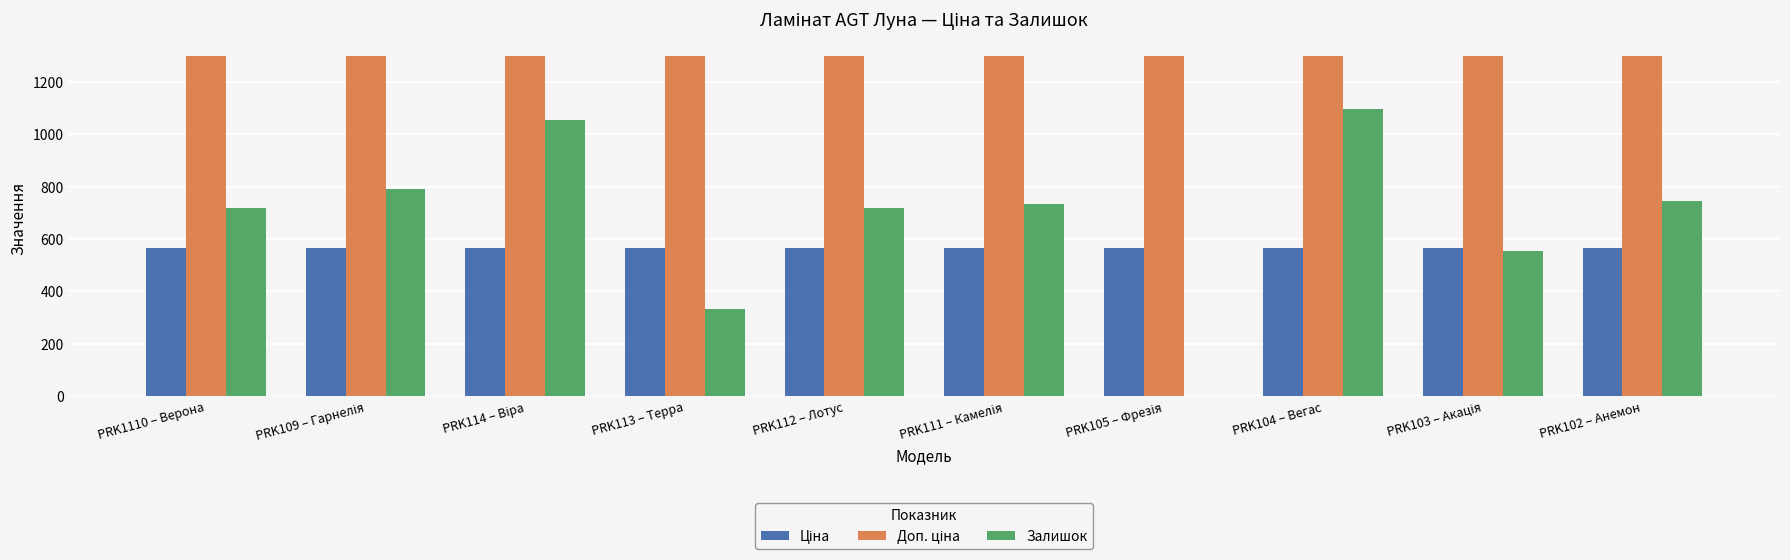

What value does the Залишок series have at PRK1110 – Верона?

717.0